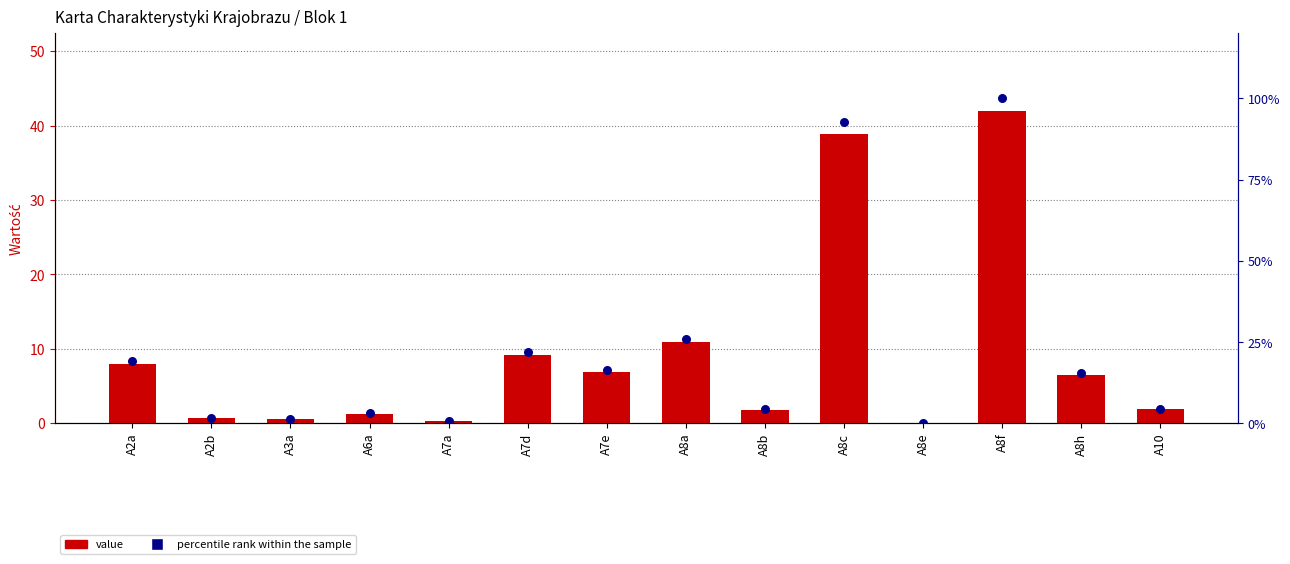

Which series has the largest total across all categories?

percentile rank within the sample